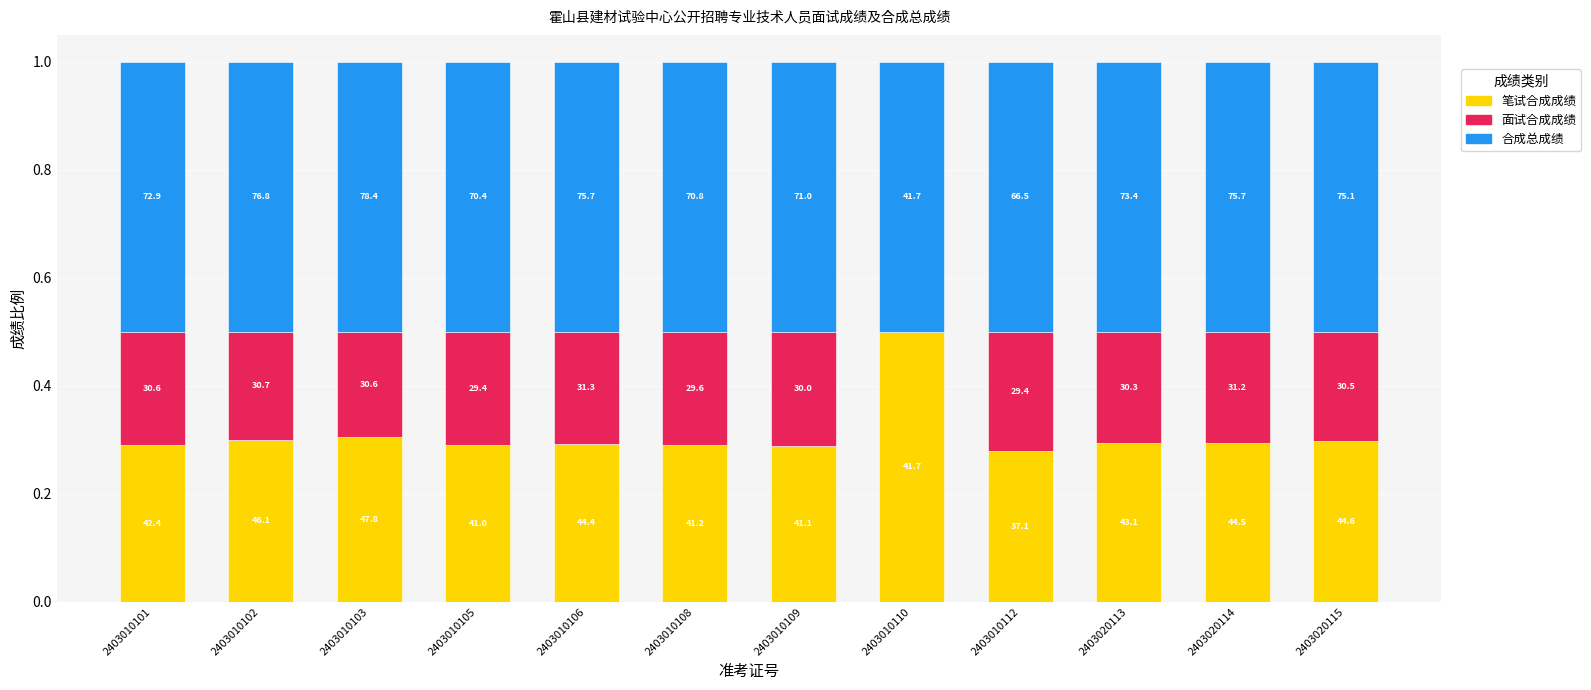

Are the bars grouped side by side (vs. stacked)?

No